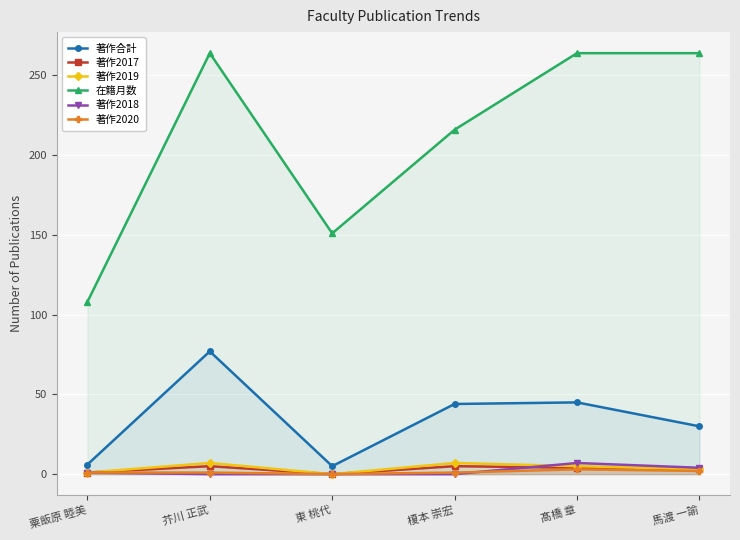

At which category does 在籍月数 reach its first local valley?

東 桃代